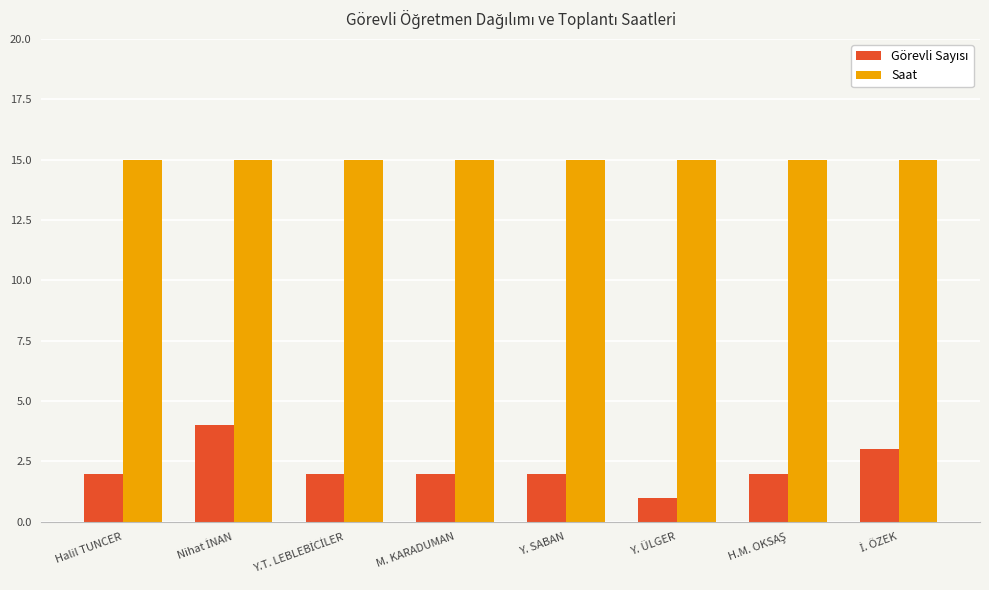

True or false: Saat has a value of 15 at Y. ÜLGER.

True